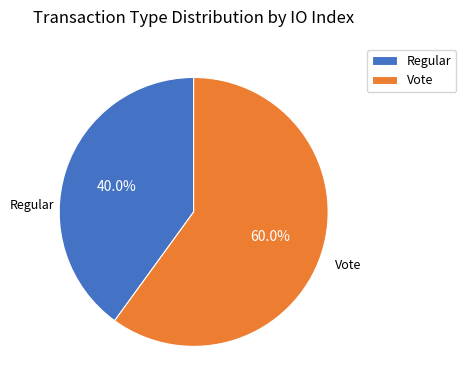

What is the ratio of the value at Vote to the value at Regular?

1.5